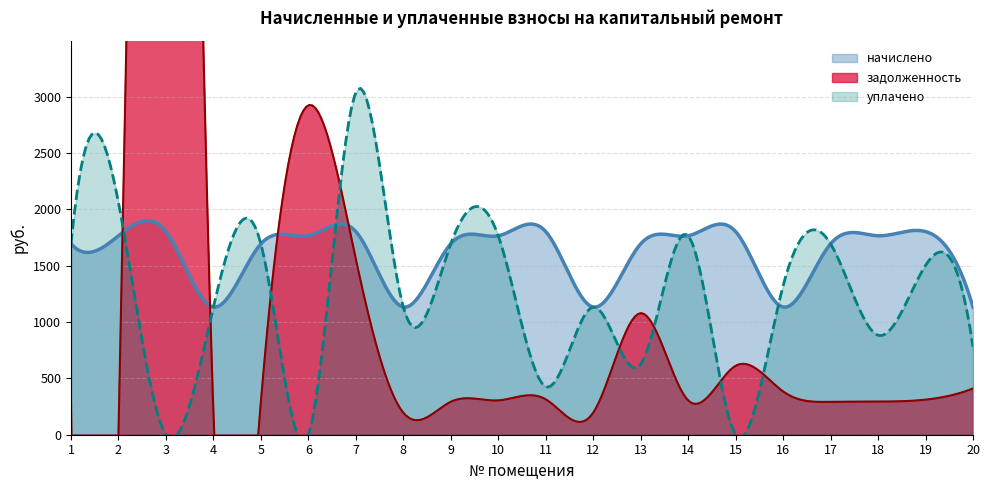

Which category has the highest value in the начислено series?

3